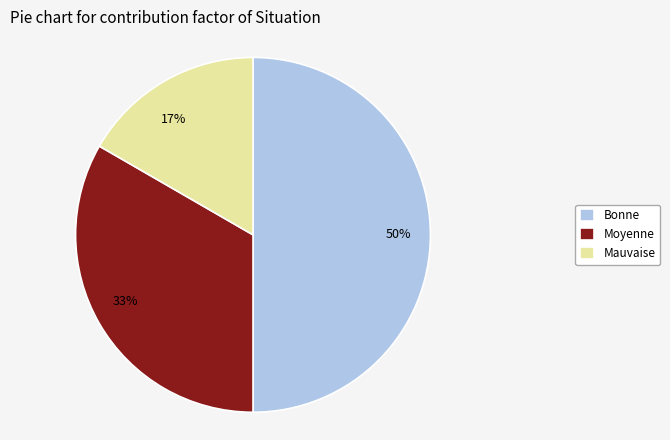

Combined, do Mauvaise and Bonne account for over 50%?

Yes